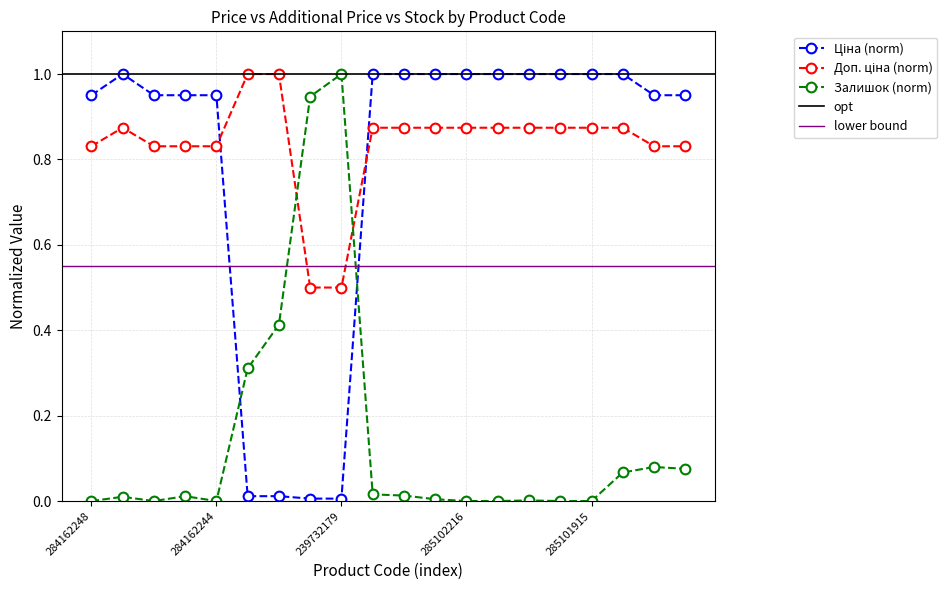

Reading left to right, extract all data points from this chart.

Ціна: 284162248=1.0	285101569=1.0	284162246=1.0	284162245=1.0	284162244=1.0	239772195=0.0	239772179=0.0	239732195=0.0	239732179=0.0	285102221=1.0	285102219=1.0	285102218=1.0	285102216=1.0	285102120=1.0	285102044=1.0	285101916=1.0	285101915=1.0	285101913=1.0	284162210=1.0	284162209=1.0
Доп. ціна: 284162248=0.8	285101569=0.9	284162246=0.8	284162245=0.8	284162244=0.8	239772195=1.0	239772179=1.0	239732195=0.5	239732179=0.5	285102221=0.9	285102219=0.9	285102218=0.9	285102216=0.9	285102120=0.9	285102044=0.9	285101916=0.9	285101915=0.9	285101913=0.9	284162210=0.8	284162209=0.8
Залишок: 284162248=0.0	285101569=0.0	284162246=0.0	284162245=0.0	284162244=0.0	239772195=0.3	239772179=0.4	239732195=0.9	239732179=1.0	285102221=0.0	285102219=0.0	285102218=0.0	285102216=0.0	285102120=0.0	285102044=0.0	285101916=0.0	285101915=0.0	285101913=0.1	284162210=0.1	284162209=0.1